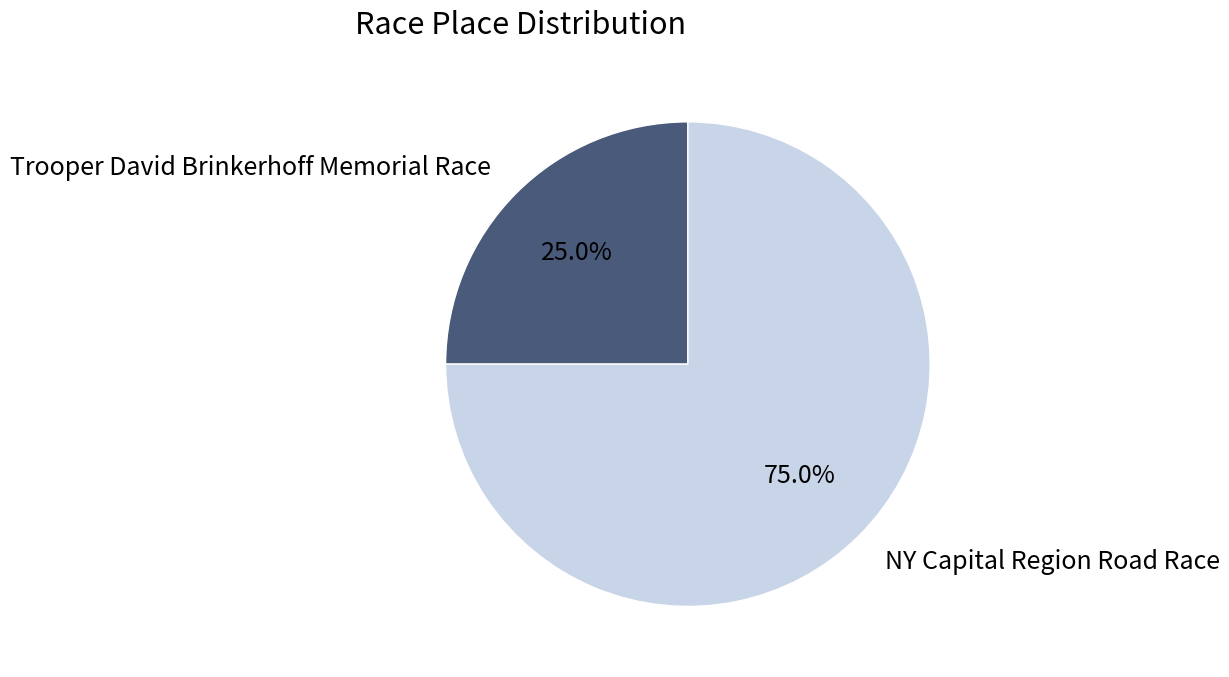

Is it true that Trooper David Brinkerhoff Memorial Race is 32% of the pie?

False